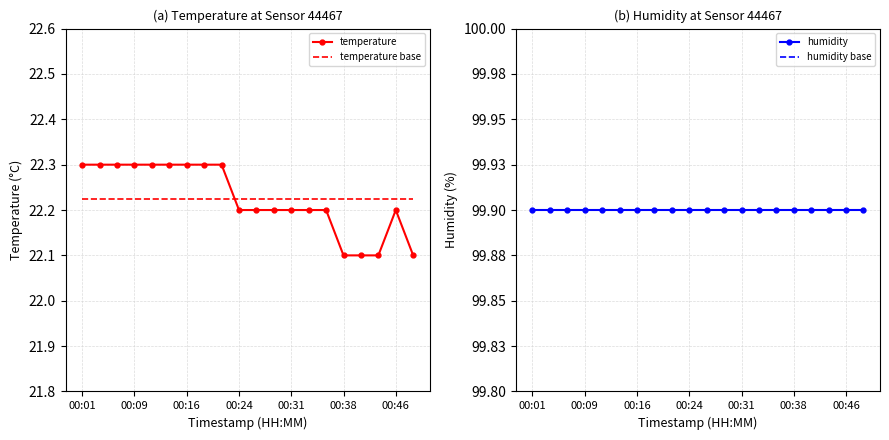

True or false: temperature base and humidity intersect in this chart.

False